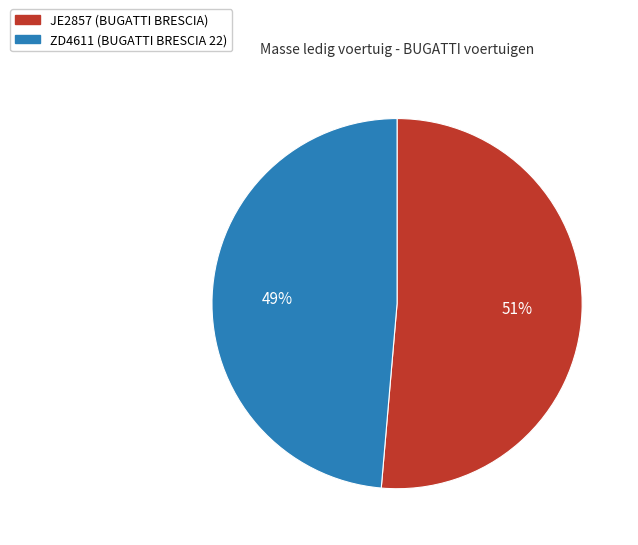

Combined, do JE2857 (BUGATTI BRESCIA) and ZD4611 (BUGATTI BRESCIA 22) account for over 50%?

Yes